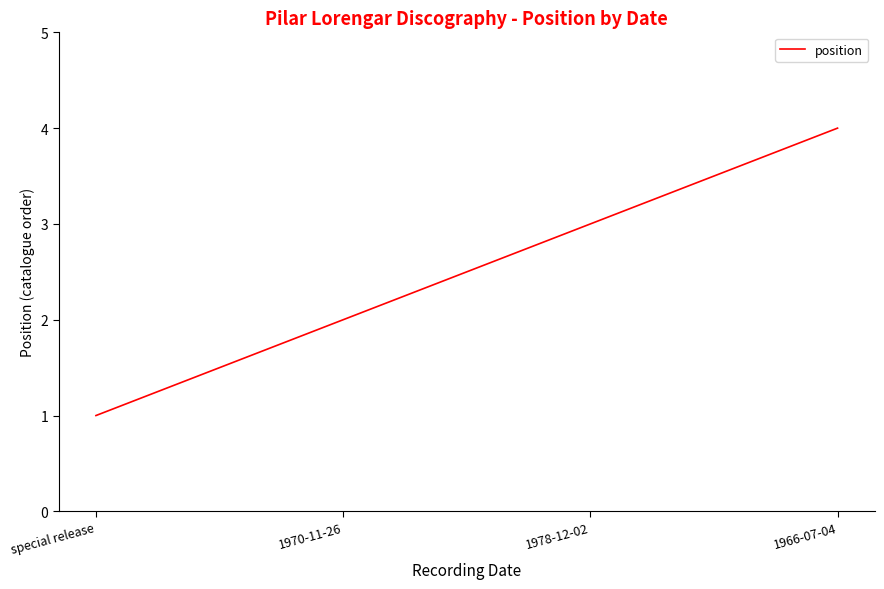

What value does the data have at 1966-07-04?

4